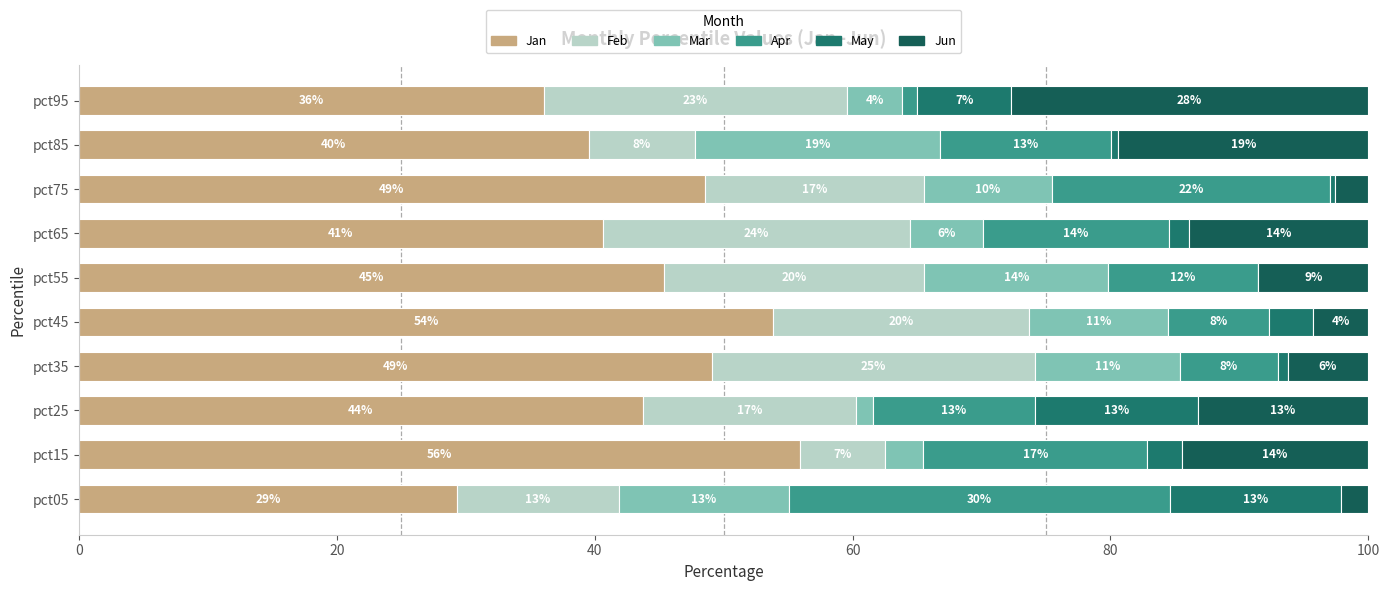

Reading right to left, what are all the values shown in this chart?

Jan: 36.1	39.6	48.6	40.6	45.4	53.9	49.1	43.7	56.0	29.3
Feb: 23.5	8.2	17.0	23.8	20.2	19.9	25.1	16.5	6.6	12.6
Mar: 4.3	19.0	9.9	5.6	14.3	10.8	11.2	1.3	3.0	13.2
Apr: 1.2	13.2	21.6	14.5	11.6	7.8	7.7	12.5	17.4	29.5
May: 7.3	0.6	0.4	1.5	0.0	3.4	0.7	12.6	2.7	13.3
Jun: 27.7	19.4	2.6	13.9	8.5	4.3	6.3	13.2	14.5	2.1